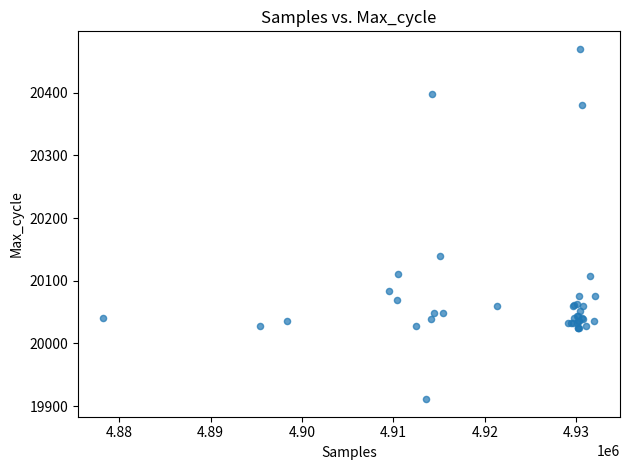

What Y value in the scatter plot is closest to 20190?

20139